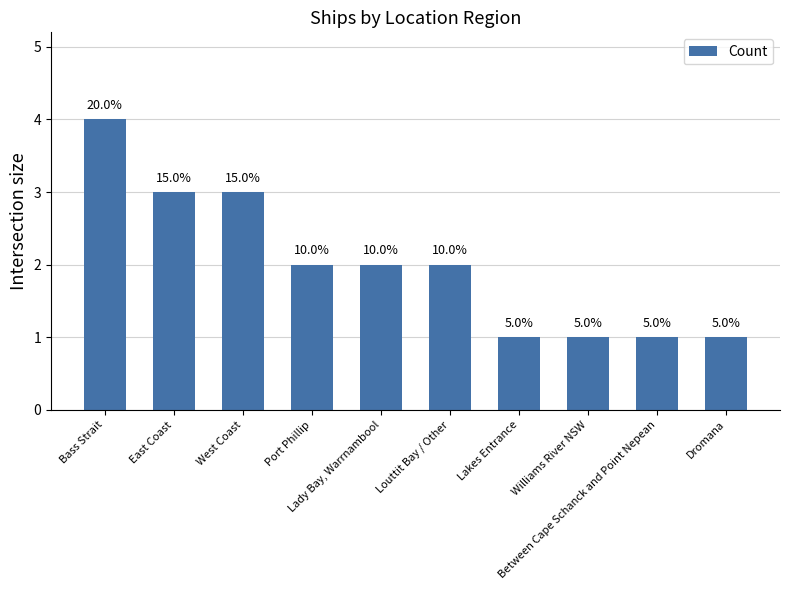

Does the chart contain any negative values?

No